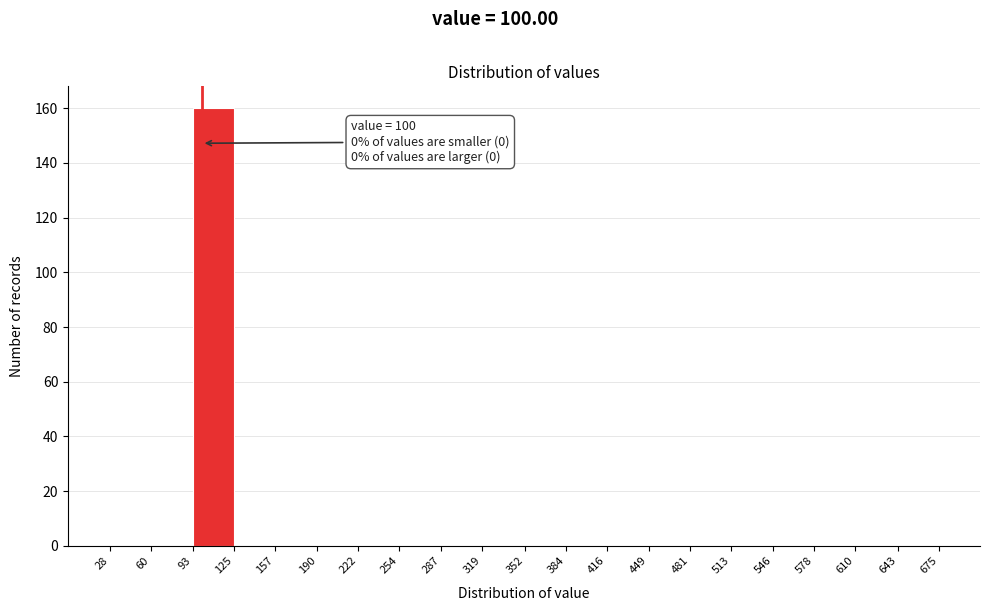

Over which range of the x-axis is the bar tallest?

93 to 125